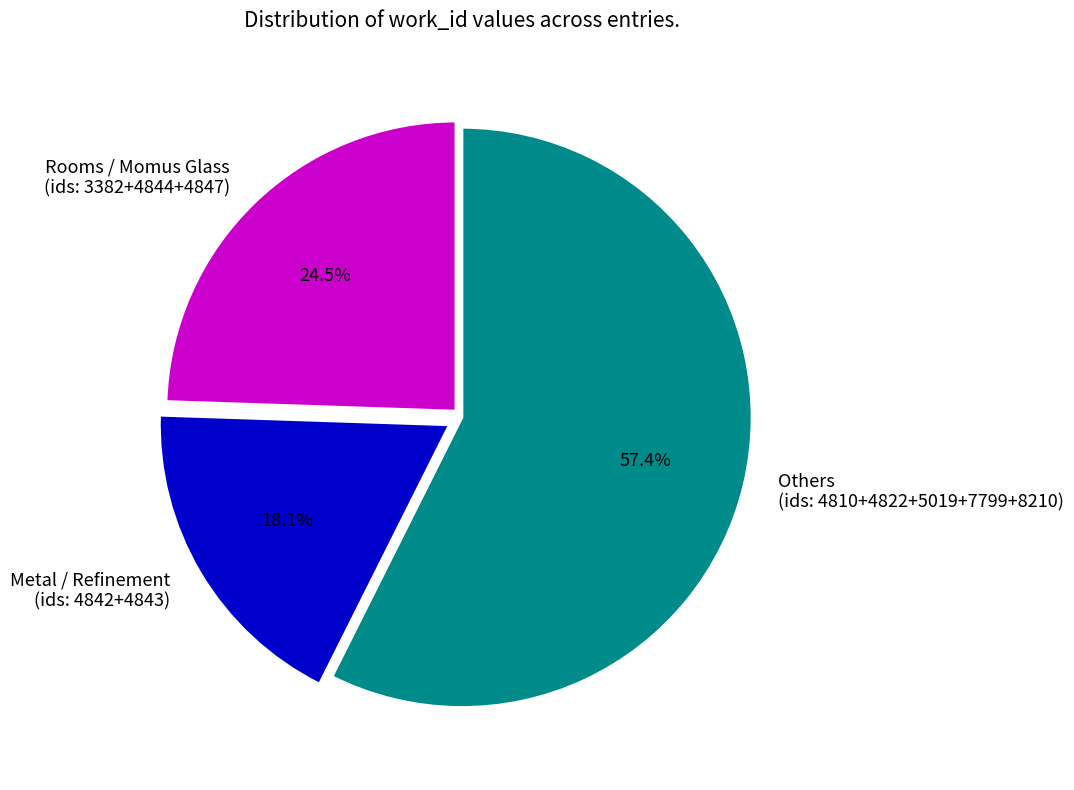

Rank the categories by value from lowest to highest.

Metal / Refinement (ids: 4842+4843), Rooms / Momus Glass (ids: 3382+4844+4847), Others (ids: 4810+4822+5019+7799+8210)